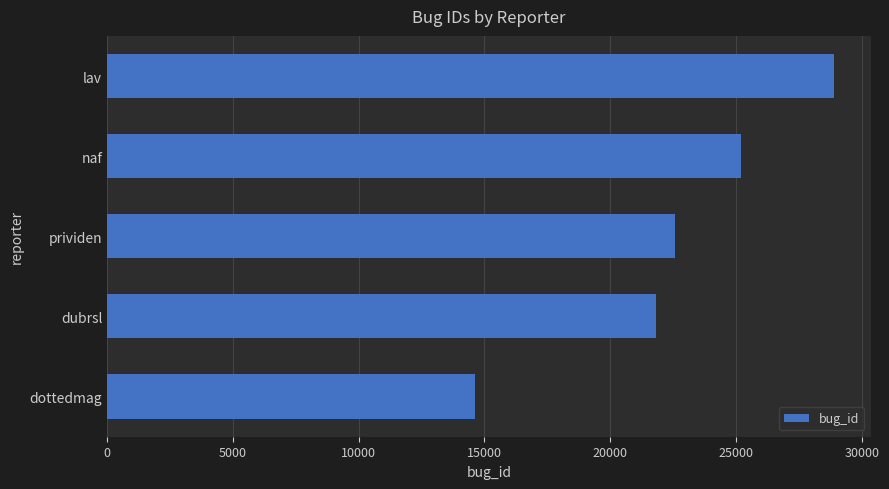

What is the approximate value at dottedmag, to the nearest 50?

14600